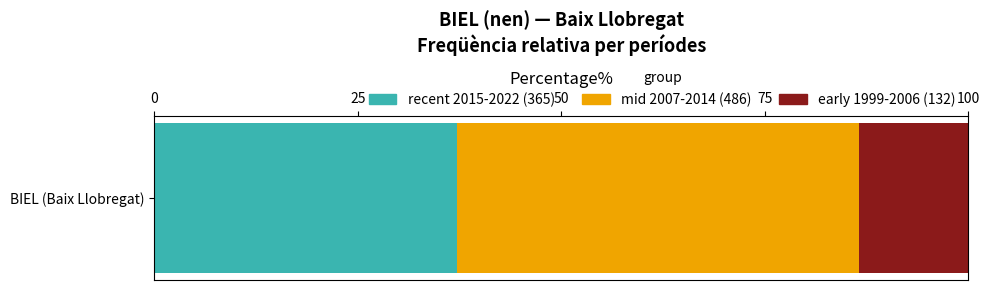

How many categories are shown in the chart?

1